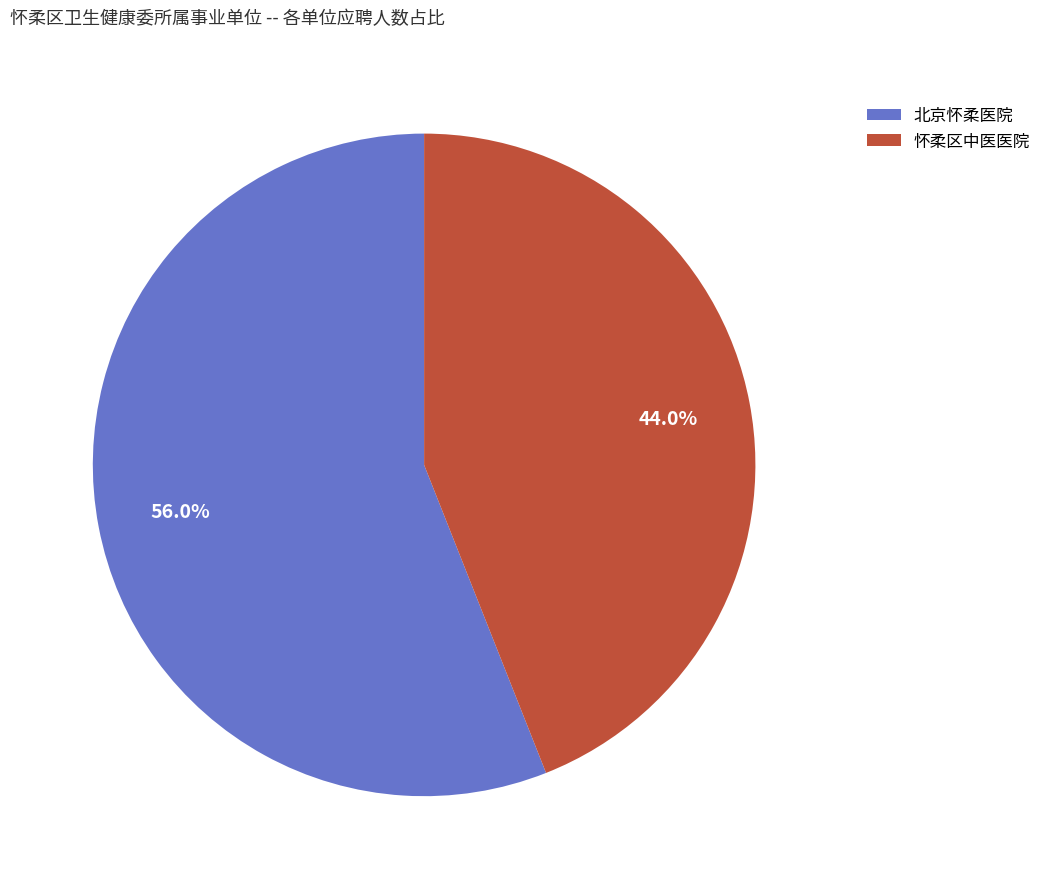

Which category has the biggest portion of the pie?

北京怀柔医院